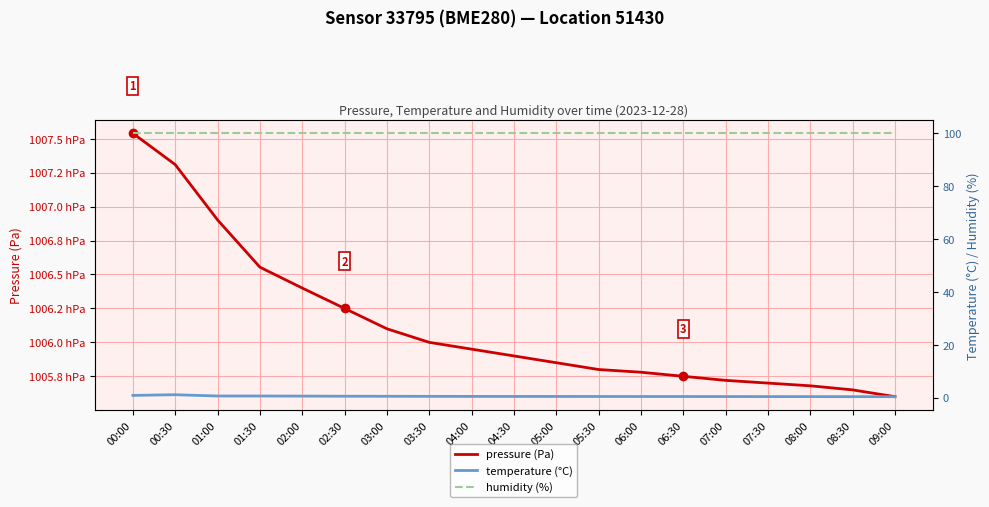

The value of pressure (Pa) at 08:30 is 100565.0. True or false?

True